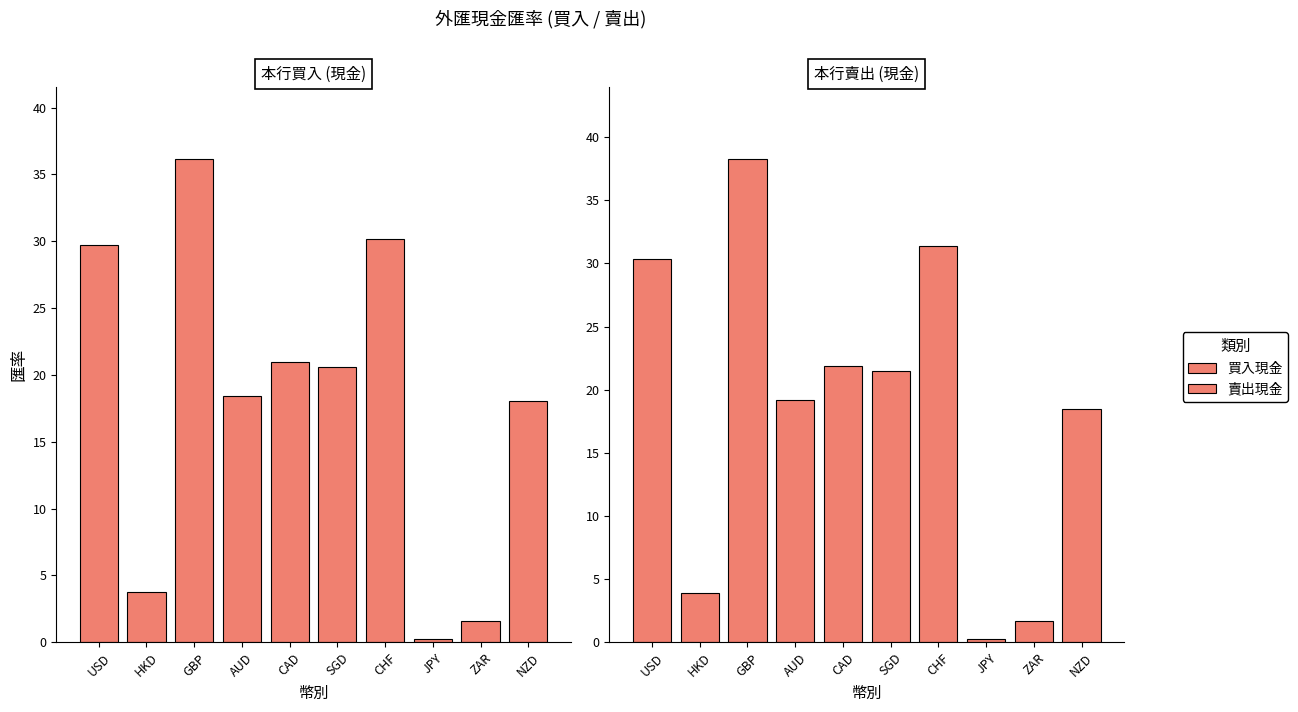

Rank the series by their average value, from highest to lowest.

賣出現金, 買入現金